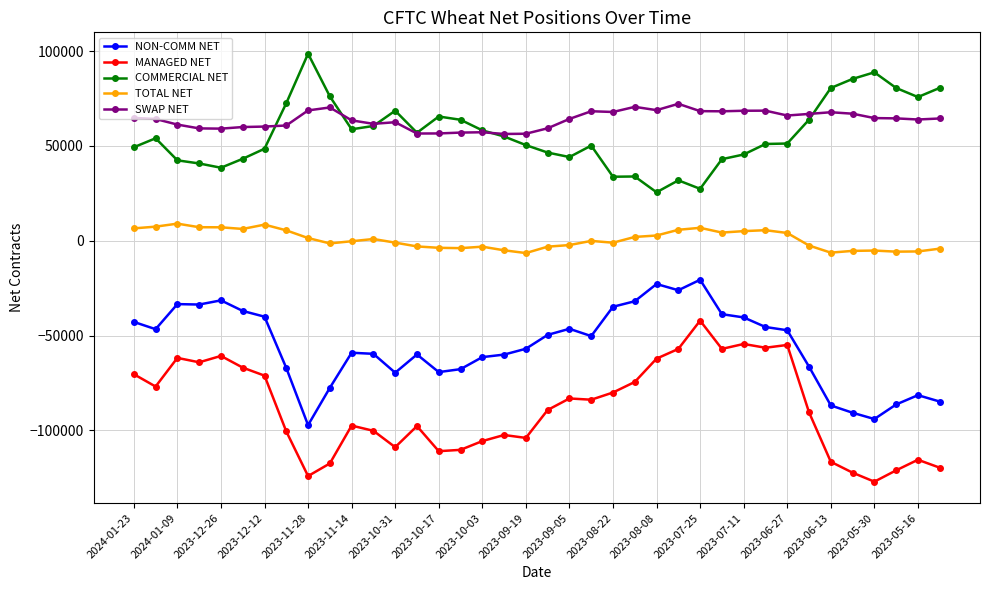

True or false: MANAGED NET and TOTAL NET cross at least once.

False